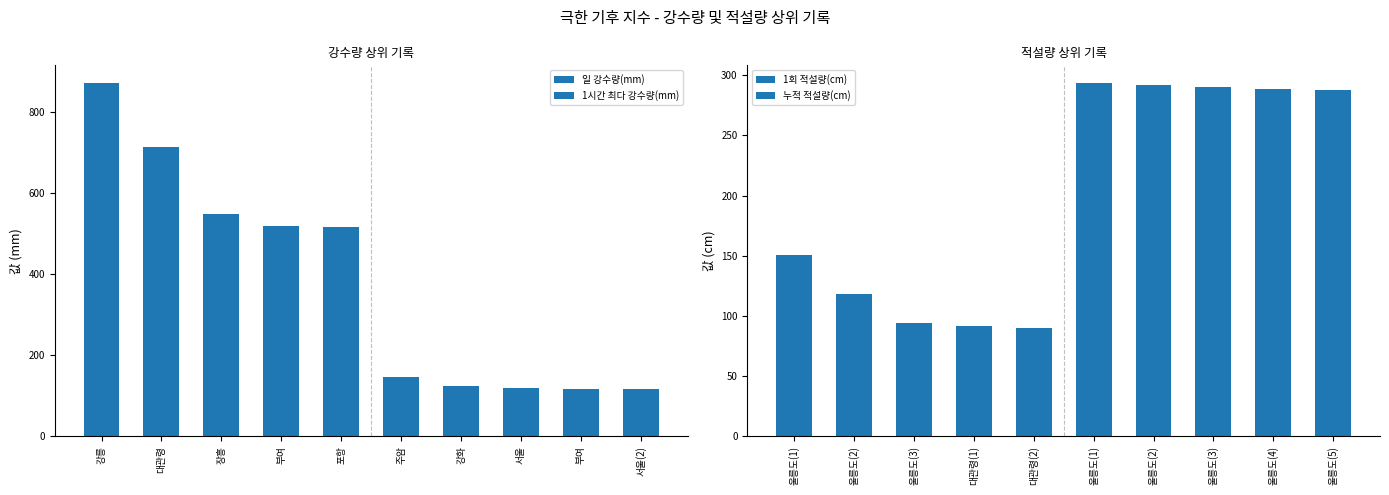

Reading left to right, transcribe all the data shown in this chart.

일 강수량(mm): 870.5	712.5	547.4	517.6	516.4
1시간 최다 강수량(mm): 145.0	123.5	118.6	116.0	116.0
1회 적설량(cm): 150.9	118.4	94.1	92.0	90.3
누적 적설량(cm): 293.6	291.6	290.1	288.9	287.9